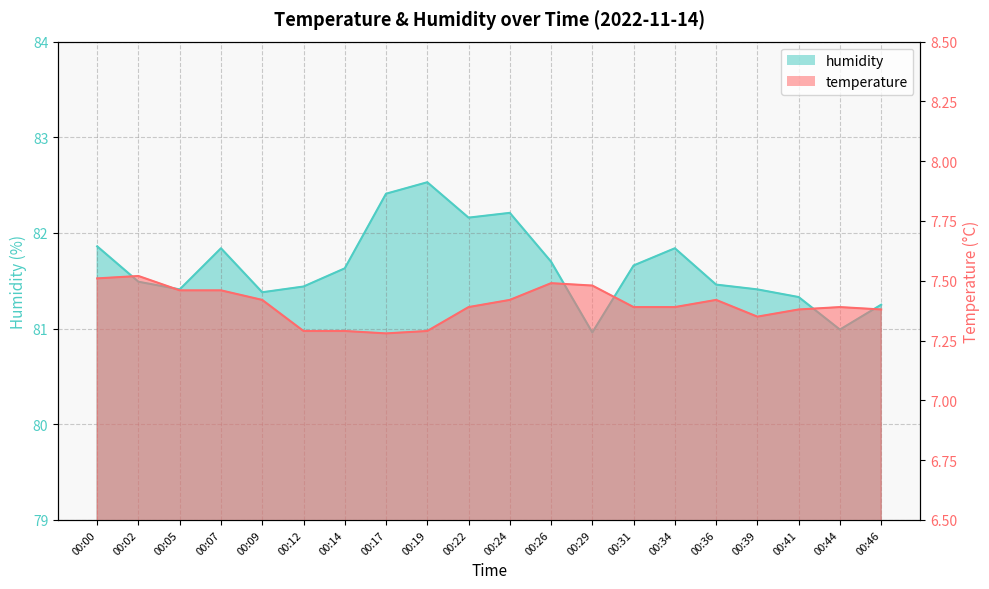

How many data points in humidity are above 81?

18